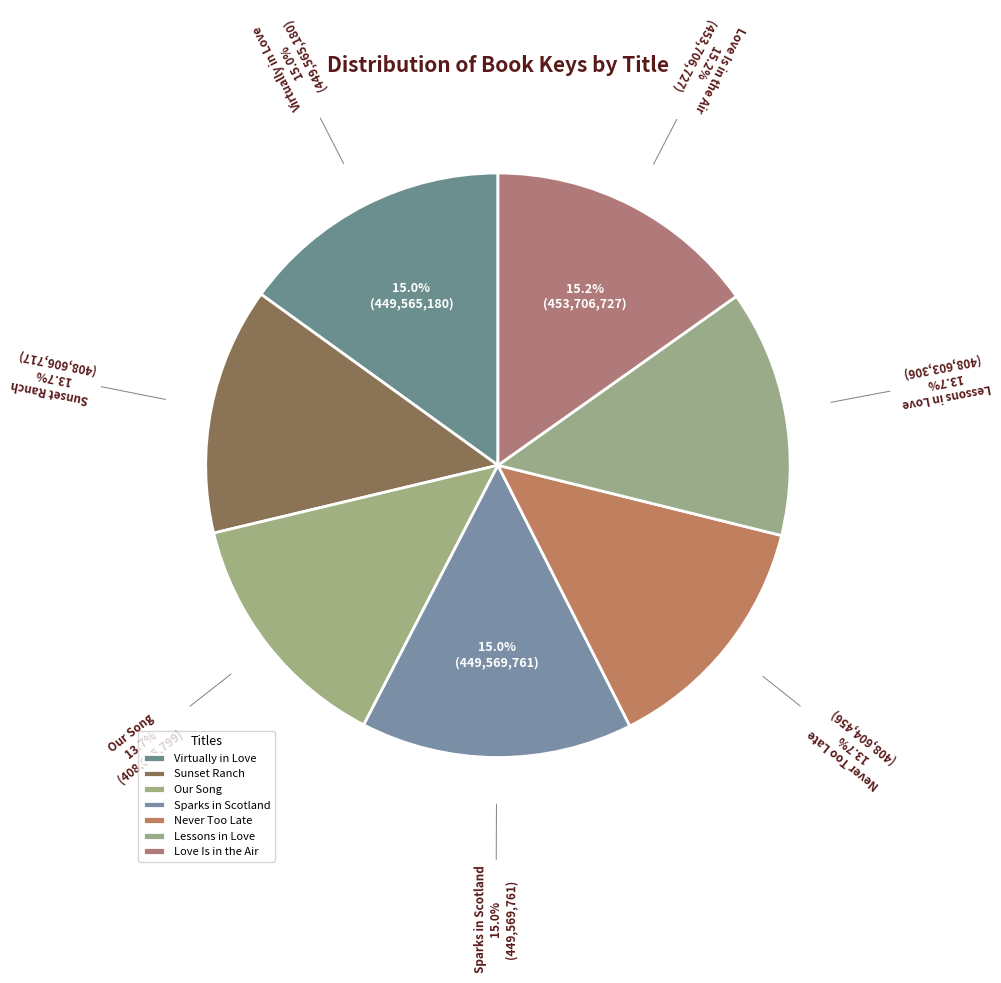

What percentage is the Virtually in Love slice, to the nearest percent?

15%